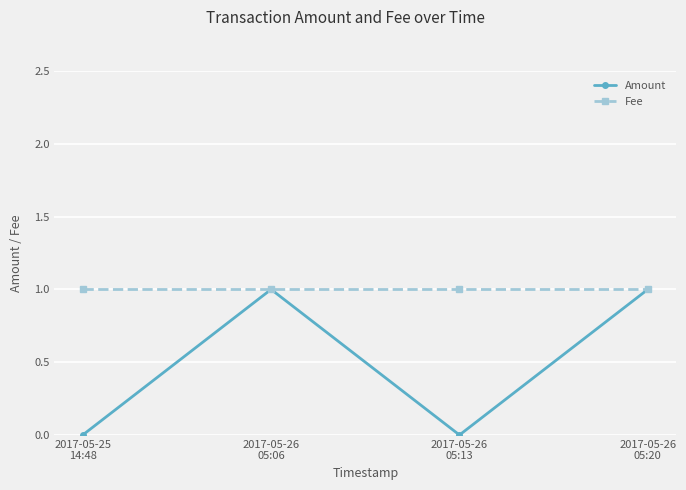

At which category does Amount reach its first local peak?

2017-05-26
05:06